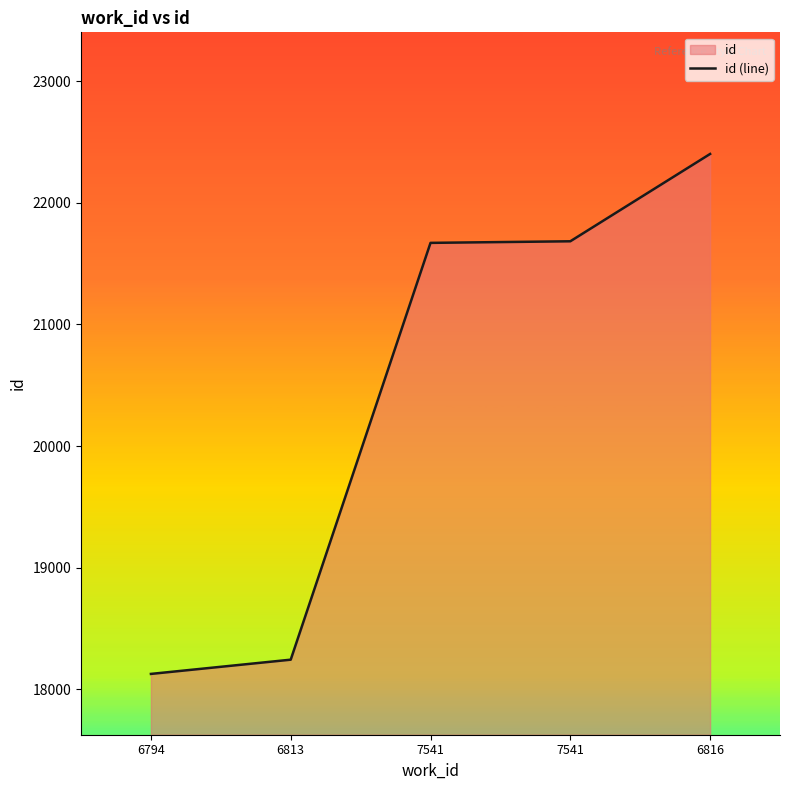

How many lines are shown in the chart?

1